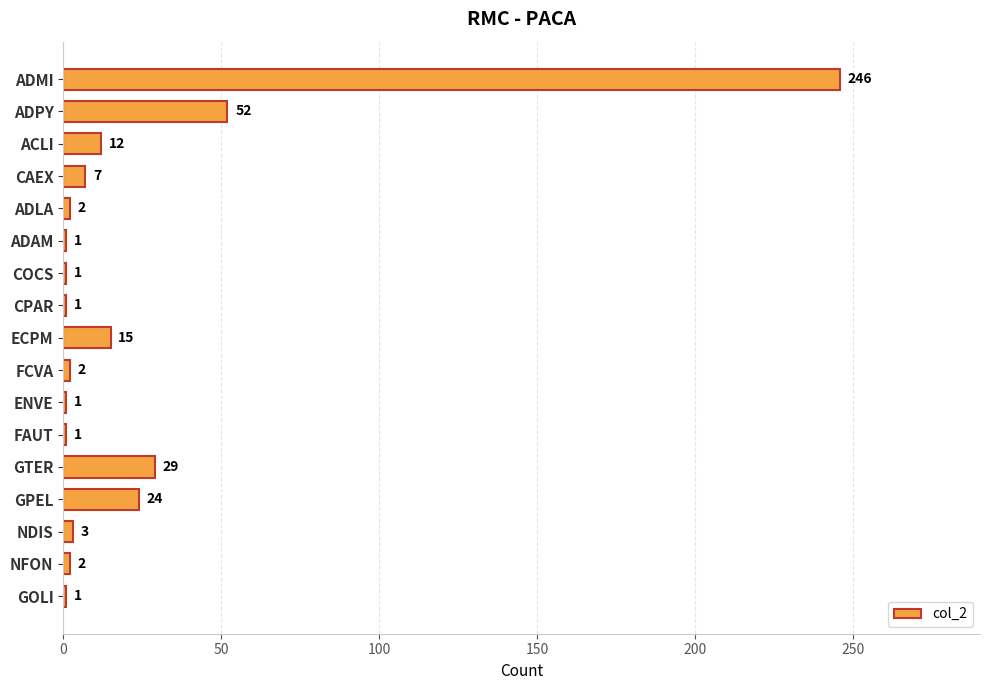

Are the bars grouped side by side (vs. stacked)?

No